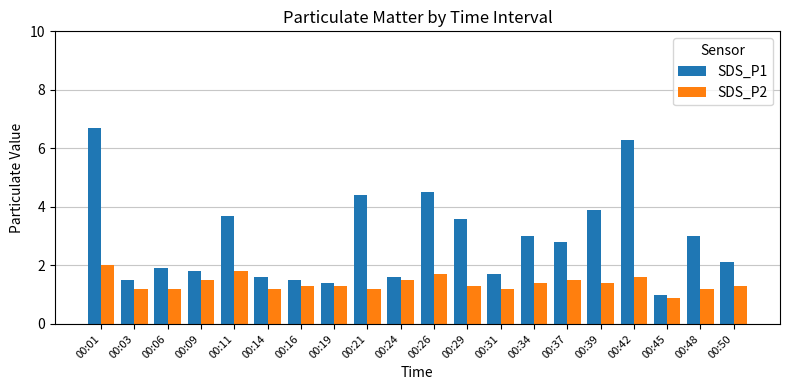

Reading left to right, transcribe all the data shown in this chart.

SDS_P1: 6.7	1.5	1.9	1.8	3.7	1.6	1.5	1.4	4.4	1.6	4.5	3.6	1.7	3.0	2.8	3.9	6.3	1.0	3.0	2.1
SDS_P2: 2.0	1.2	1.2	1.5	1.8	1.2	1.3	1.3	1.2	1.5	1.7	1.3	1.2	1.4	1.5	1.4	1.6	0.9	1.2	1.3